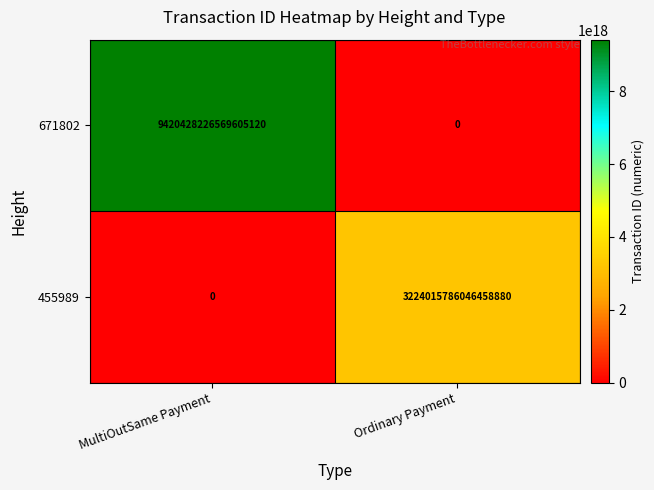

Rank the categories by 455989 value from lowest to highest.

MultiOutSame Payment, Ordinary Payment